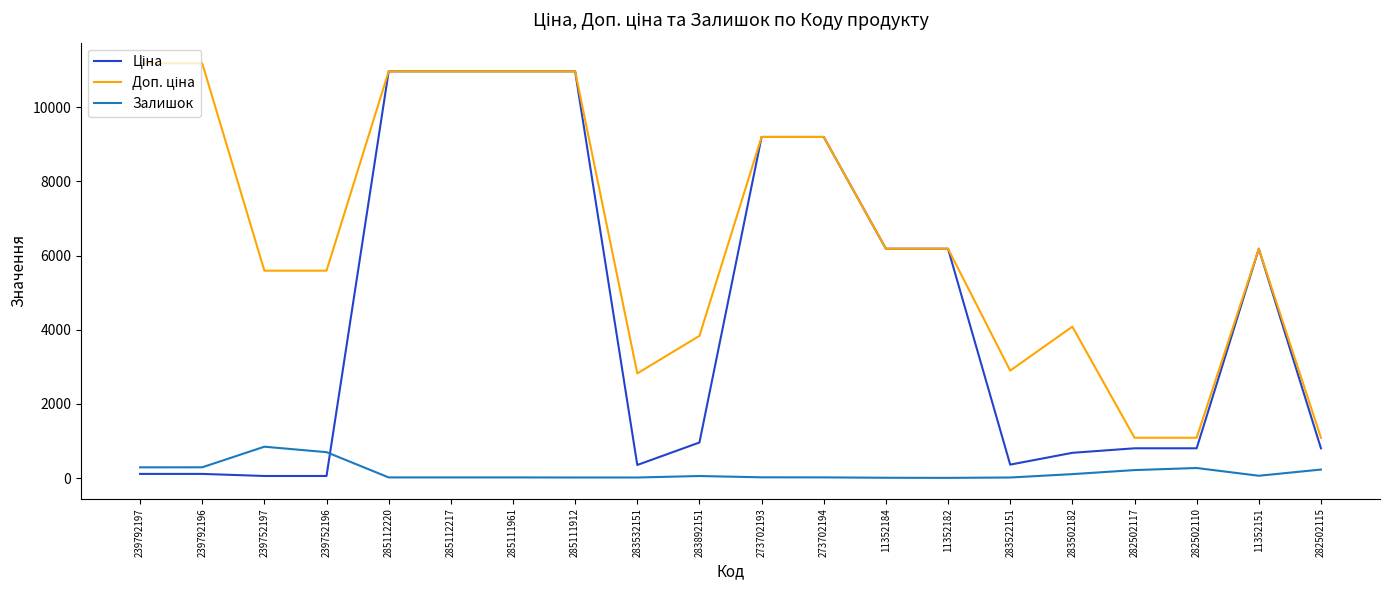

What is the greatest value displayed?

11182.0